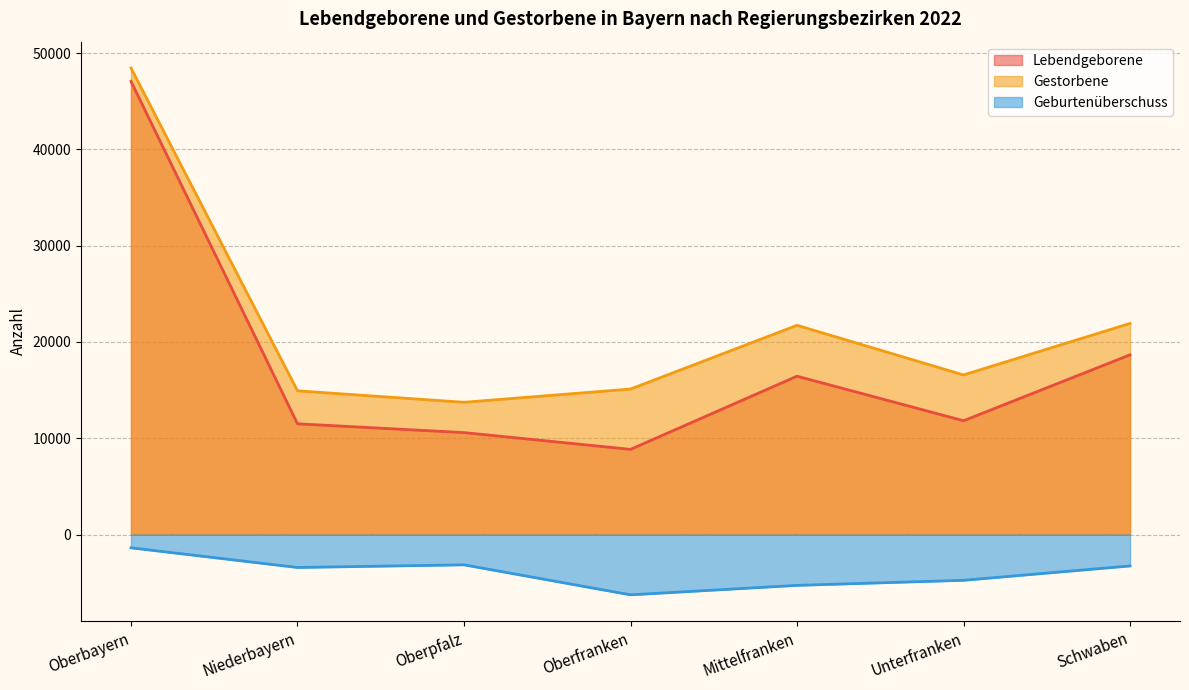

At which category is the sum across all series the highest?

Oberbayern